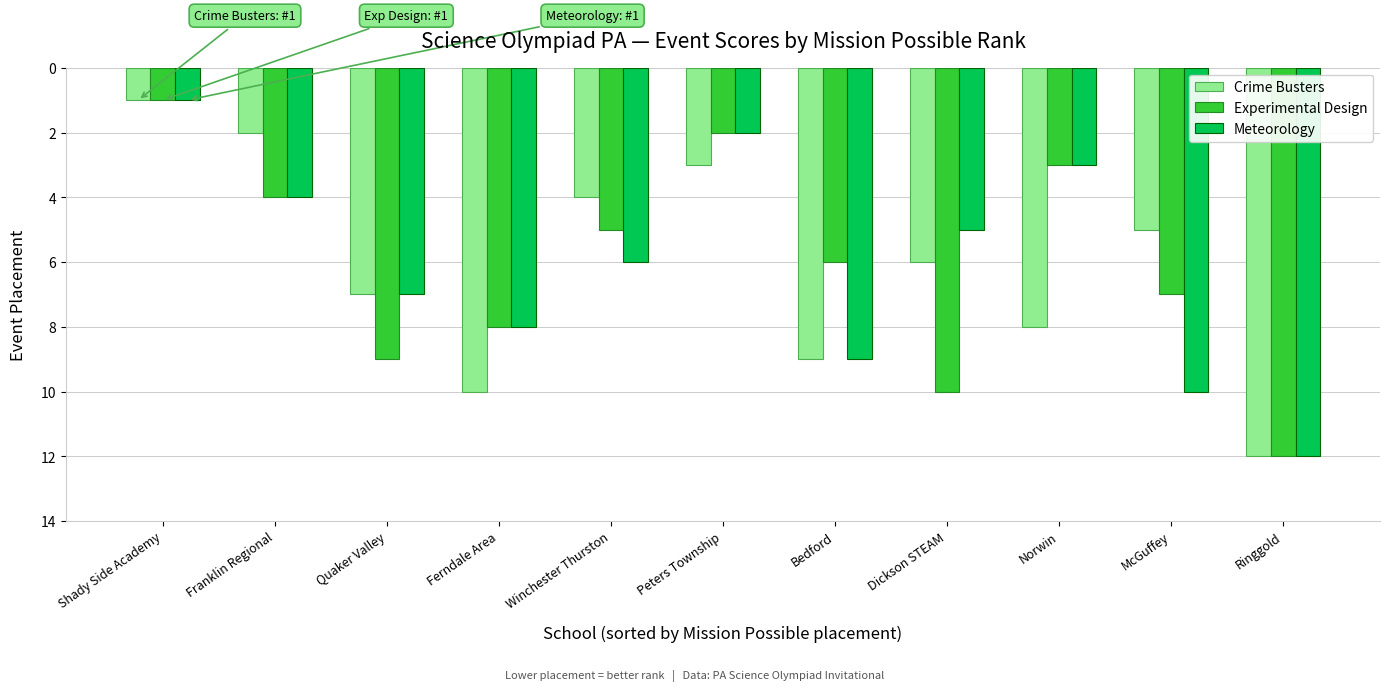

What are all the series names shown in the legend?

Crime Busters, Experimental Design, Meteorology